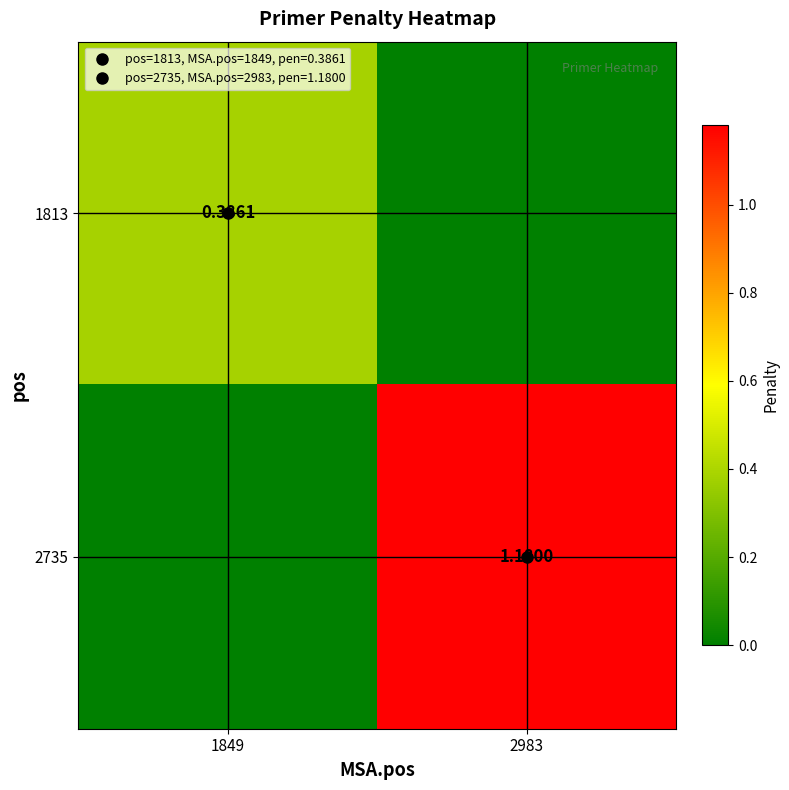

Which series has the widest spread of values?

2735